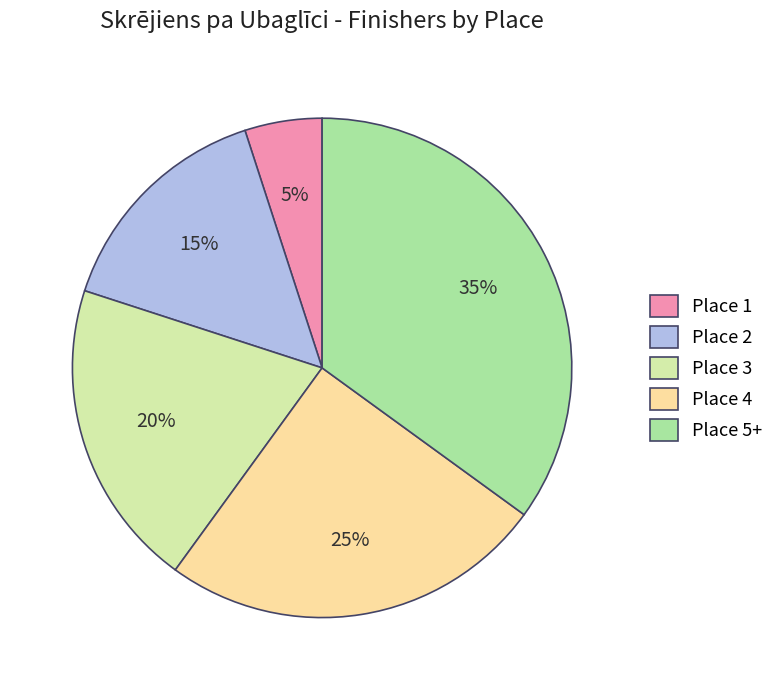

Which category has the smallest portion of the pie?

Place 1